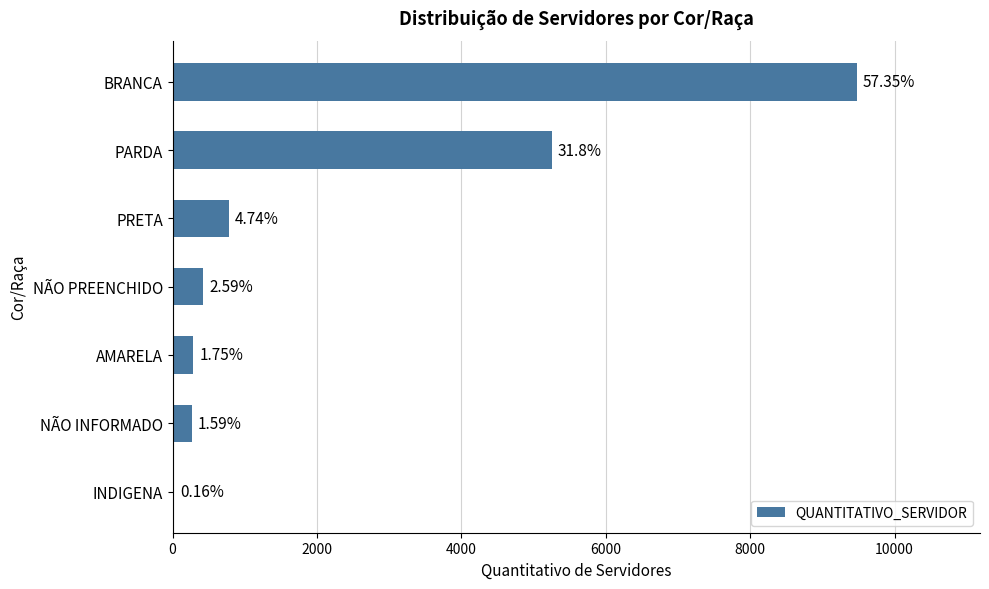

Are the bars horizontal?

Yes